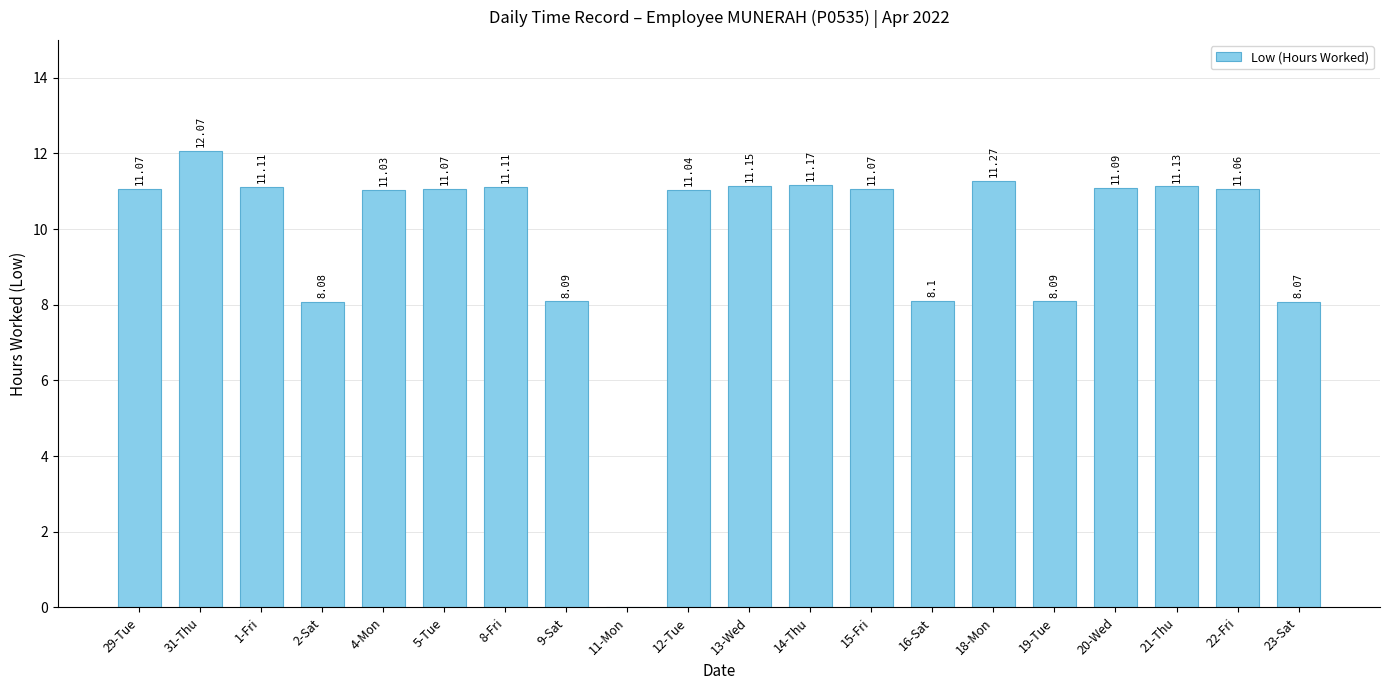

Between 29-Tue and 14-Thu, which is larger?

14-Thu